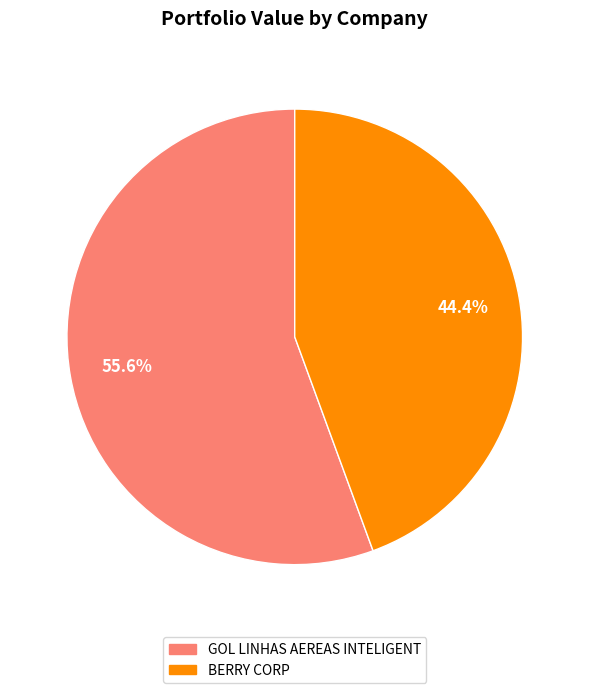

Is GOL LINHAS AEREAS INTELIGENT the majority of the pie?

Yes